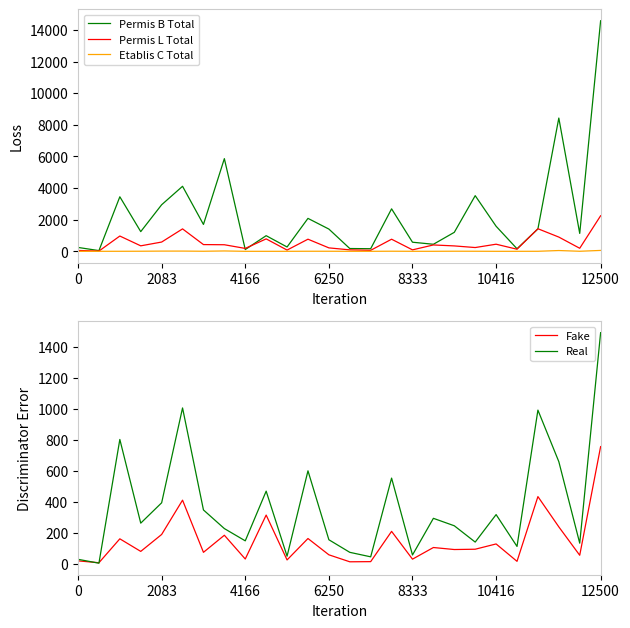

True or false: Permis B Total and Fake cross at least once.

False